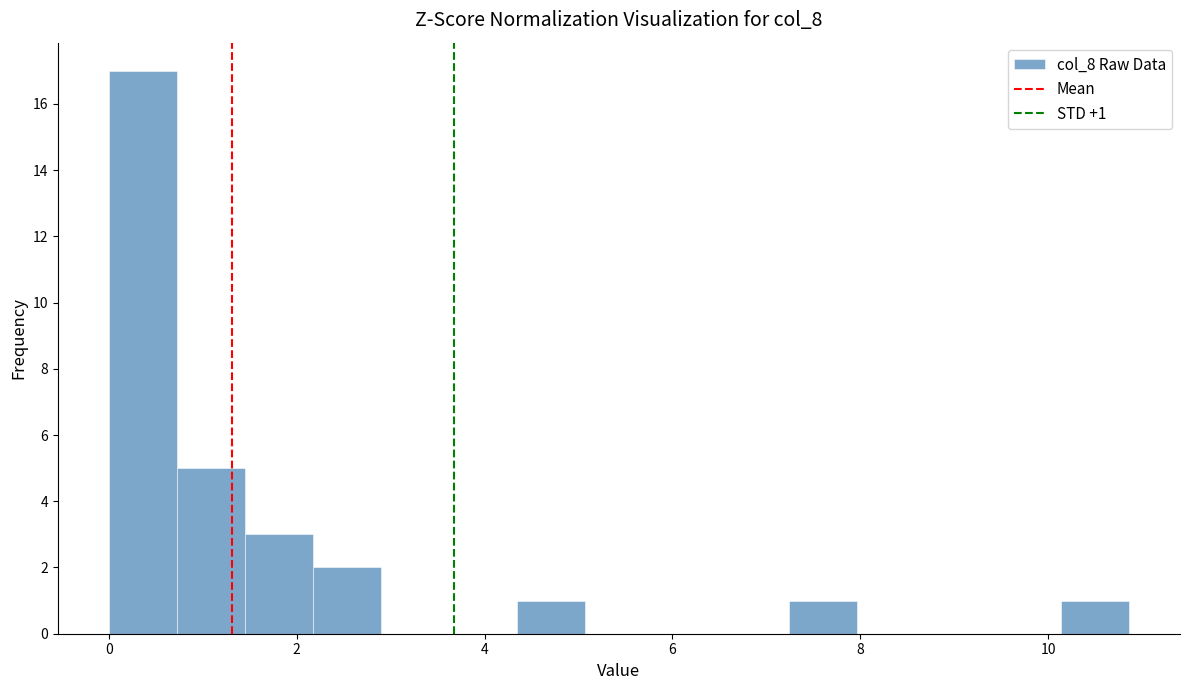

Read against the x-axis, roughly where is the centre of the tallest bar?

0.4